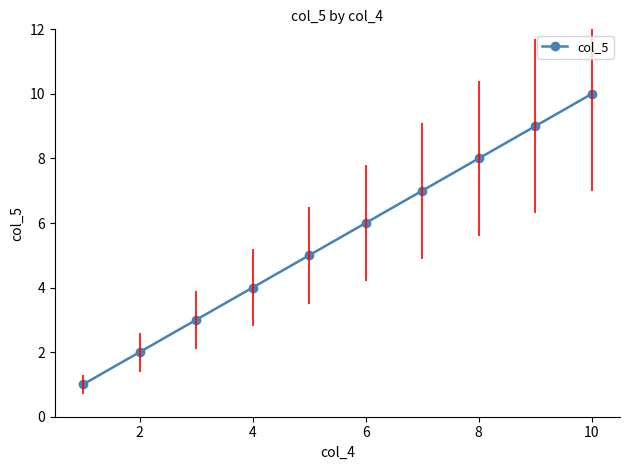

Is this an area chart (filled region under the line)?

No